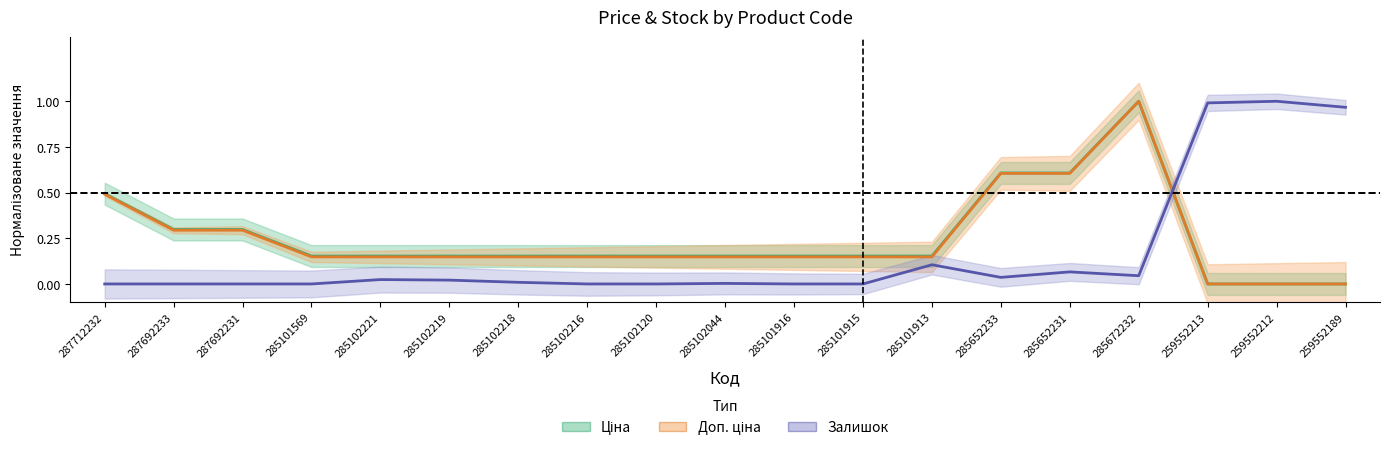

Is the value of Залишок at 285101569 greater than the value of Ціна at 287692233?

No